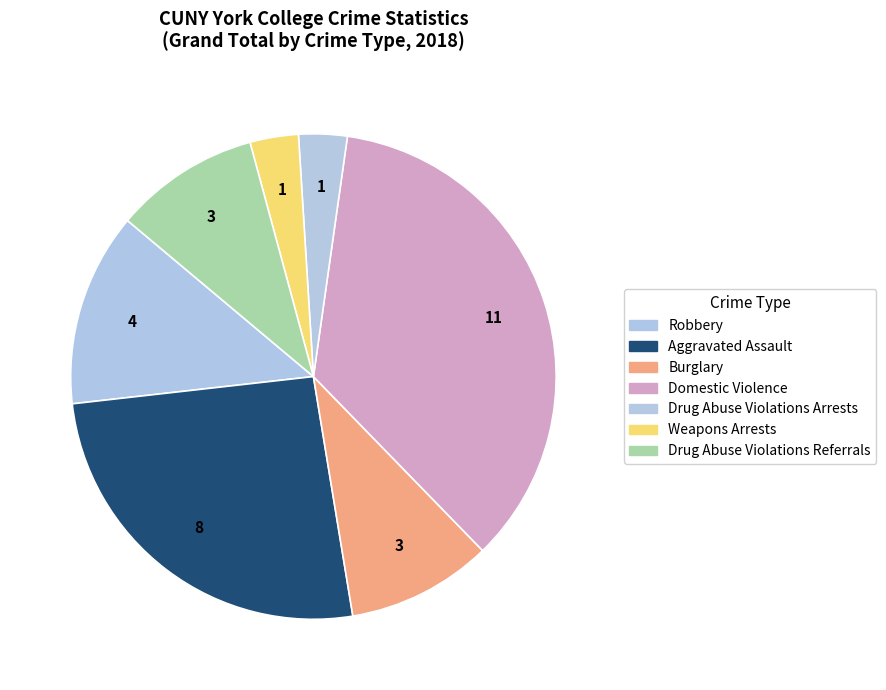

Count the number of slices in the pie.

7